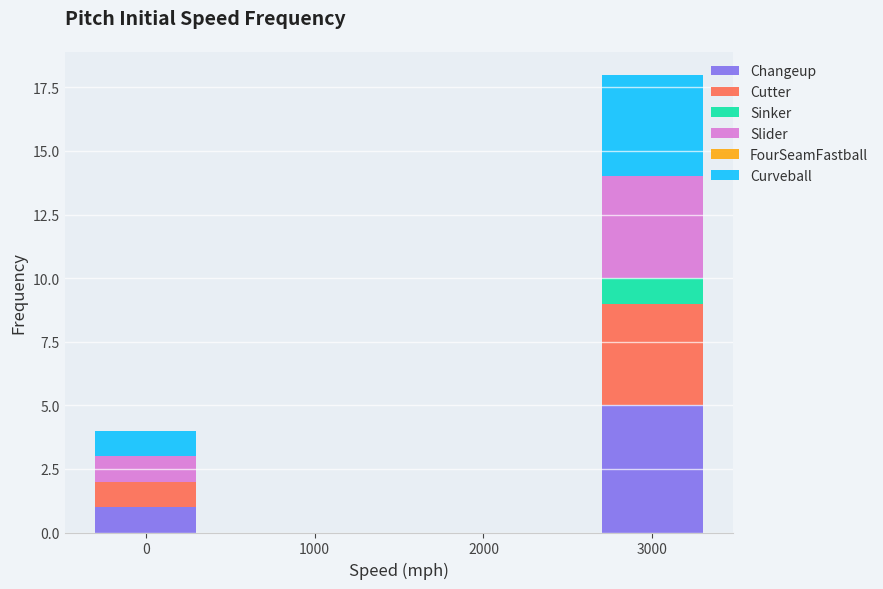

Reading left to right, what are the values for Changeup?

0=1	1000=0	2000=0	3000=5